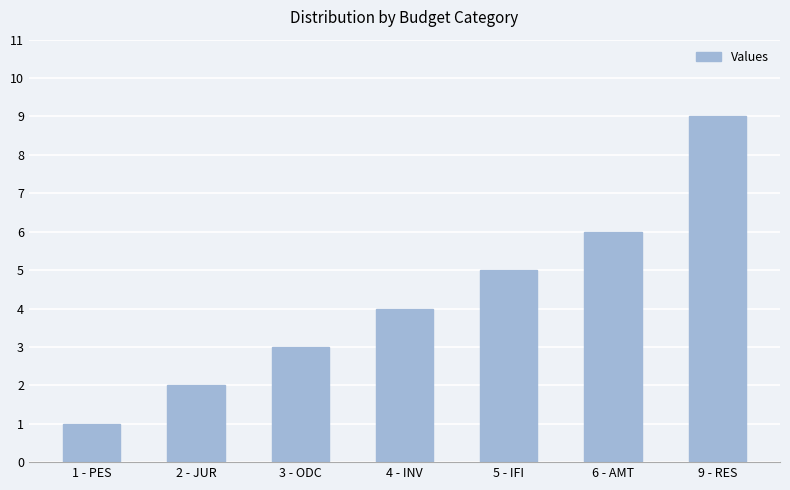

How many bars are there in total?

7